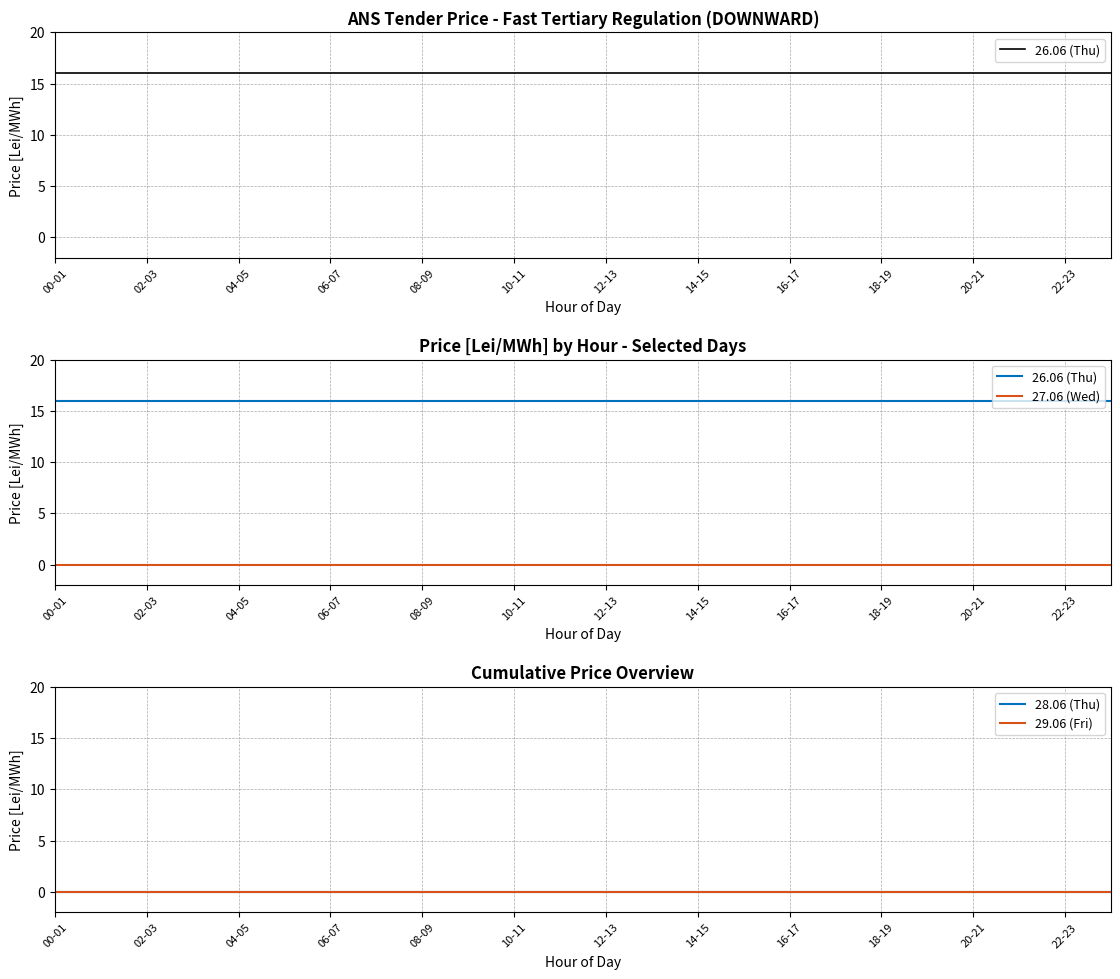

True or false: 28.06 (Thu) and 26.06 (Thu) cross at least once.

False